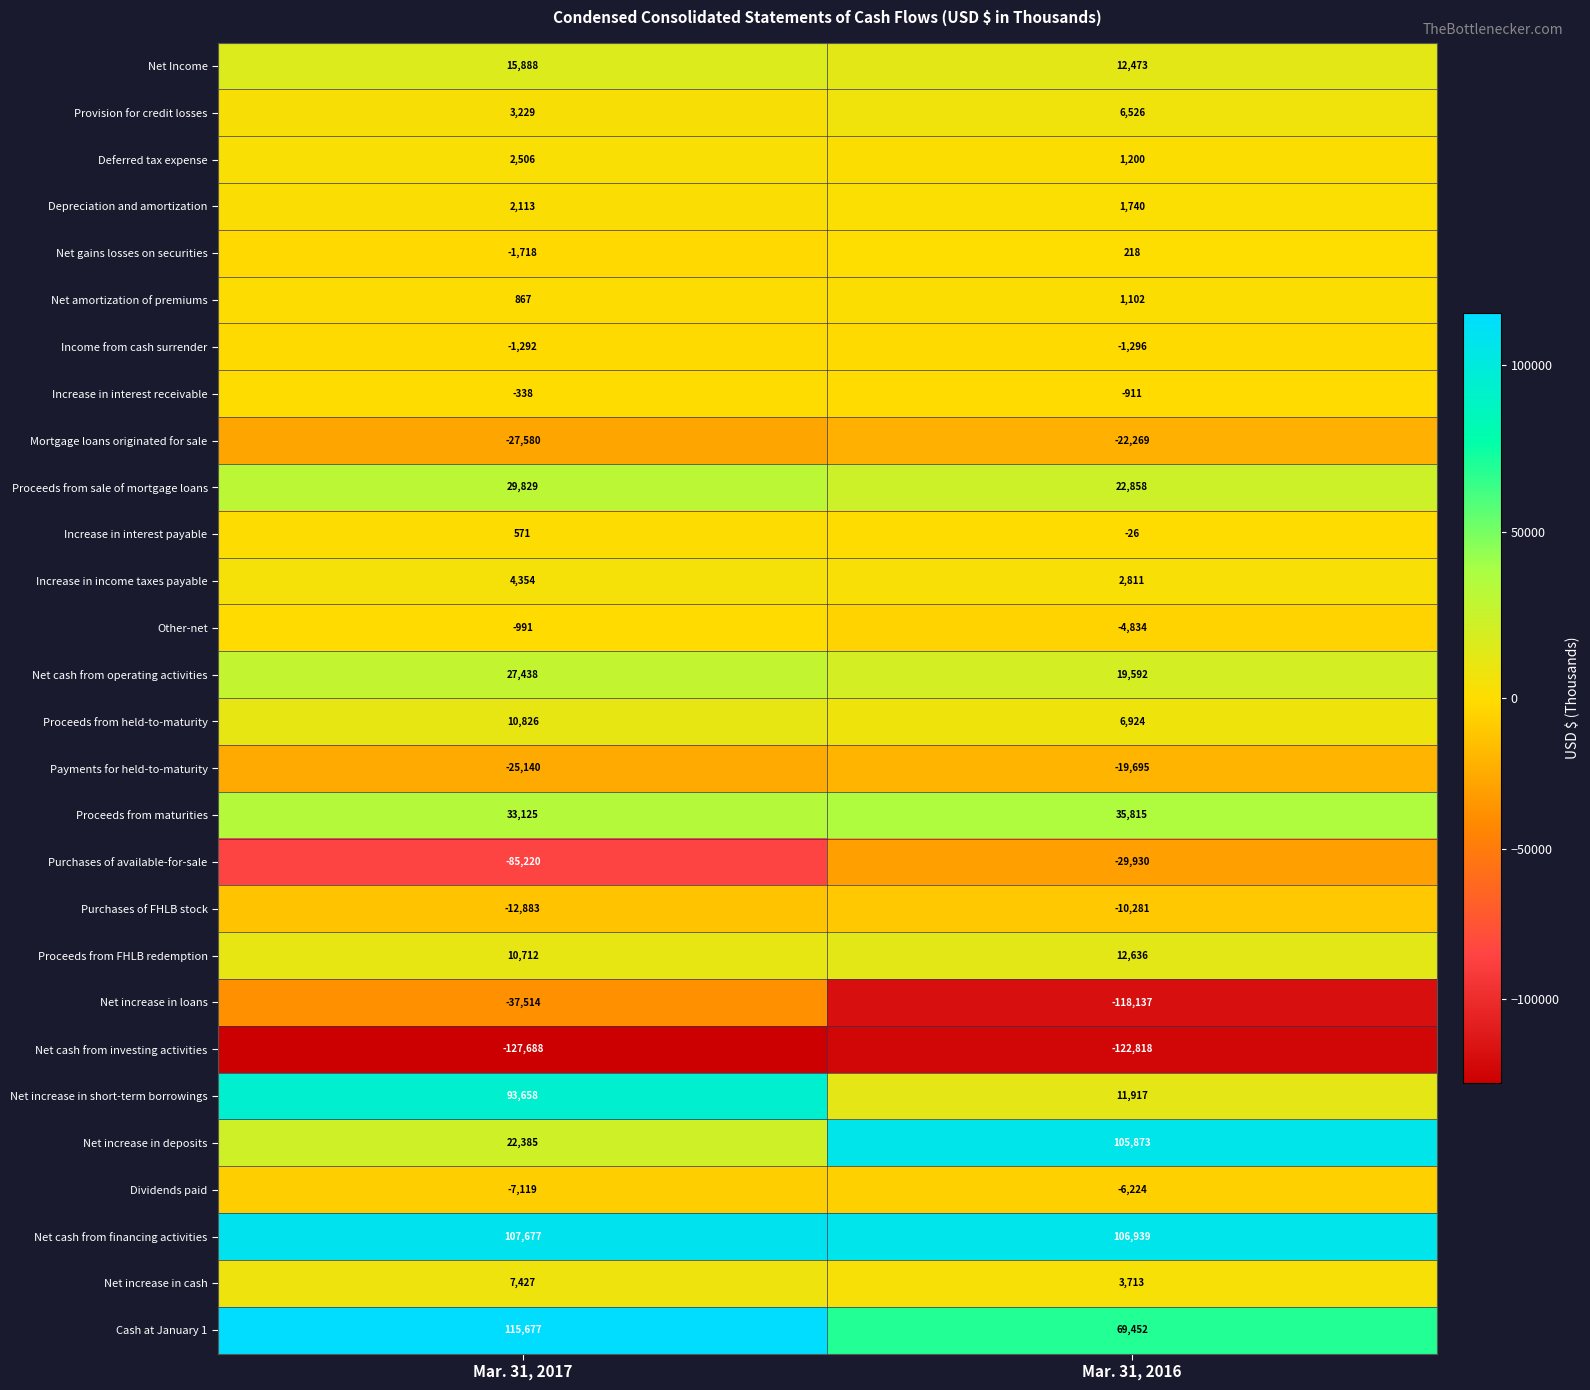

What is the total value across all series at Mar. 31, 2016?

85368